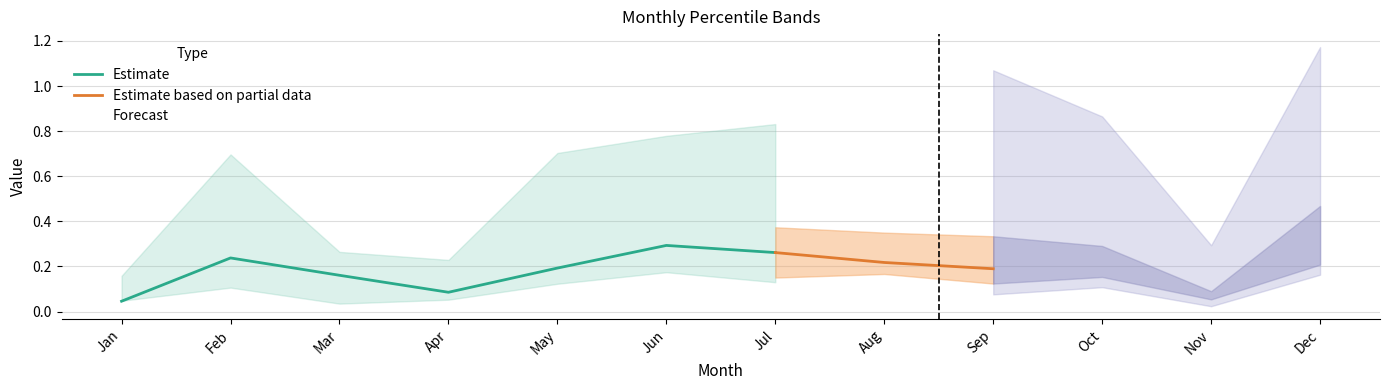

Count the pct75 values in the range 0 to 1.

12